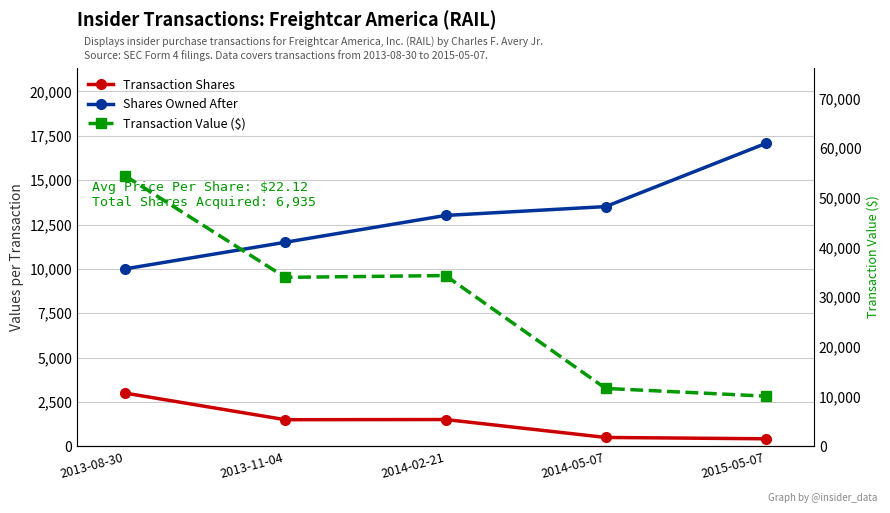

How many values in the Transaction Value ($) series are below 33990?

2